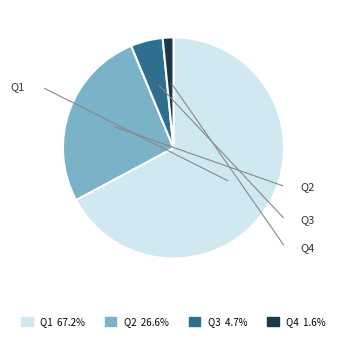

Does any single category account for the majority?

Yes